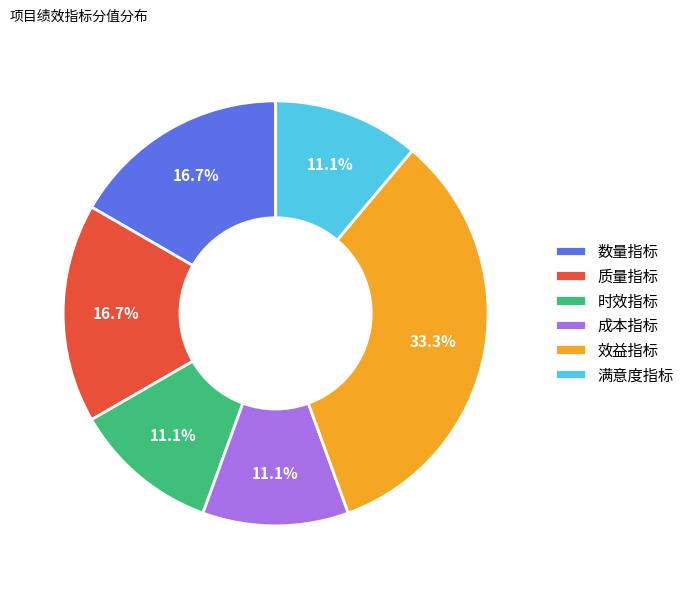

Between 效益指标 and 满意度指标, which is larger?

效益指标